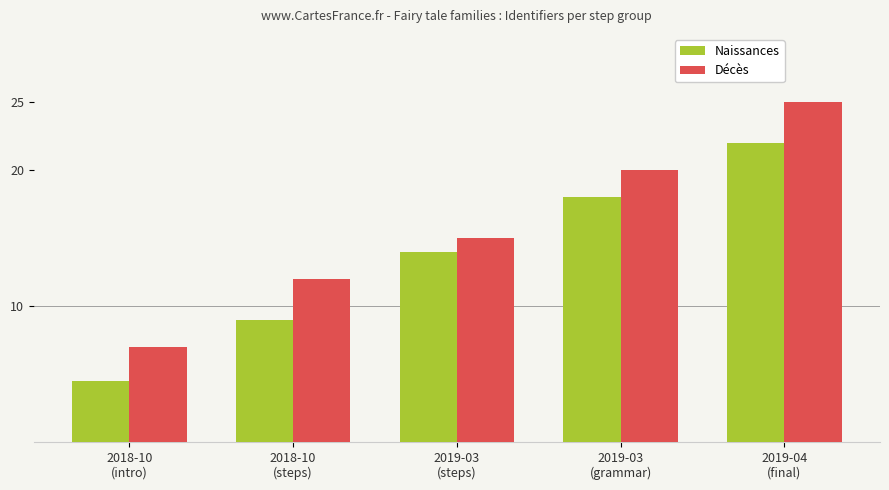

What is the lowest value of the Naissances series?

4.5